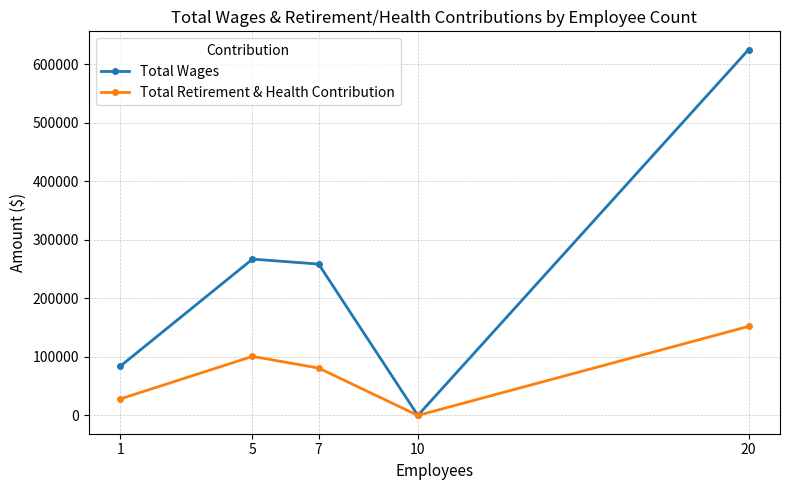

At which label does Total Retirement & Health Contribution first exceed 80914?

5